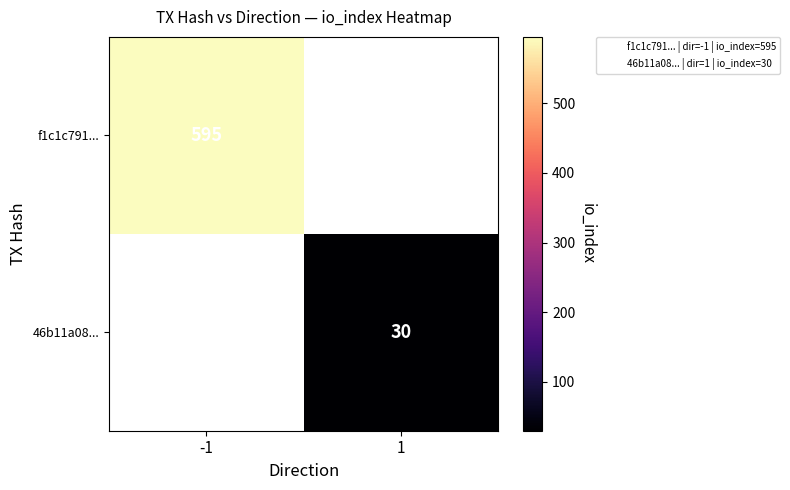

Is it true that f1c1c791... equals 595 at -1?

True